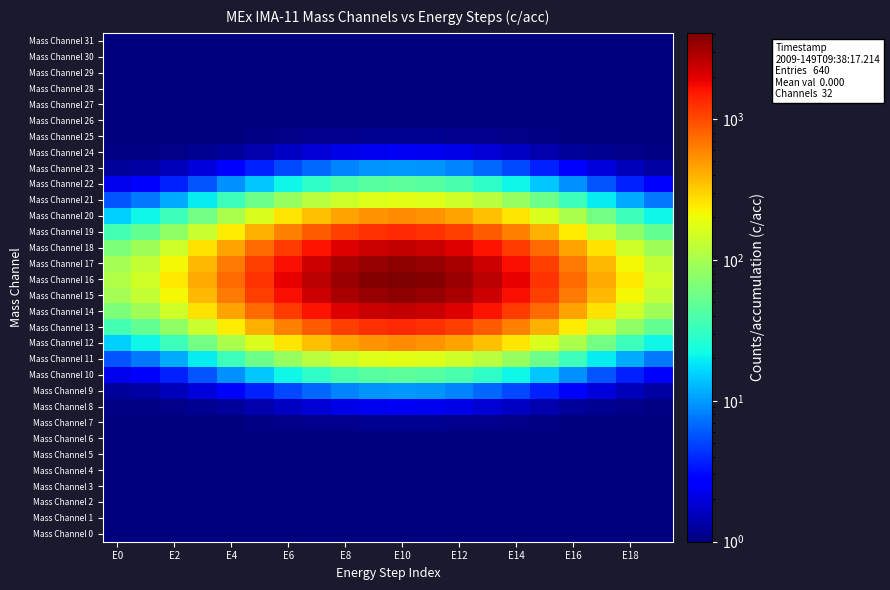

Which series has the largest total across all categories?

Mass Channel 16